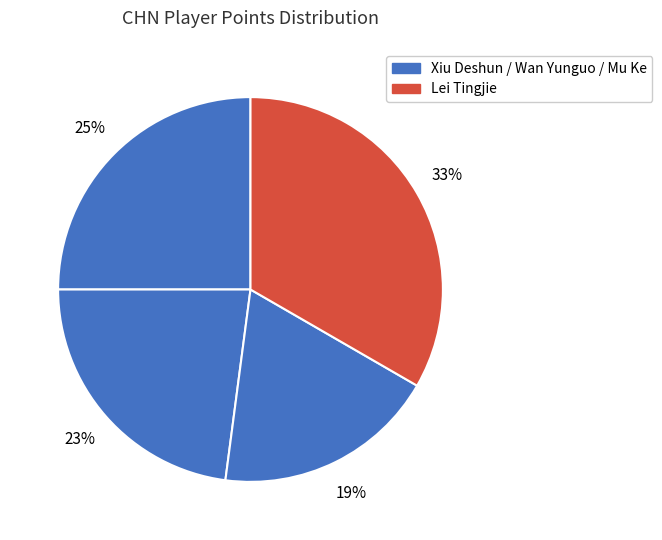

How many slices are in this pie chart?

4